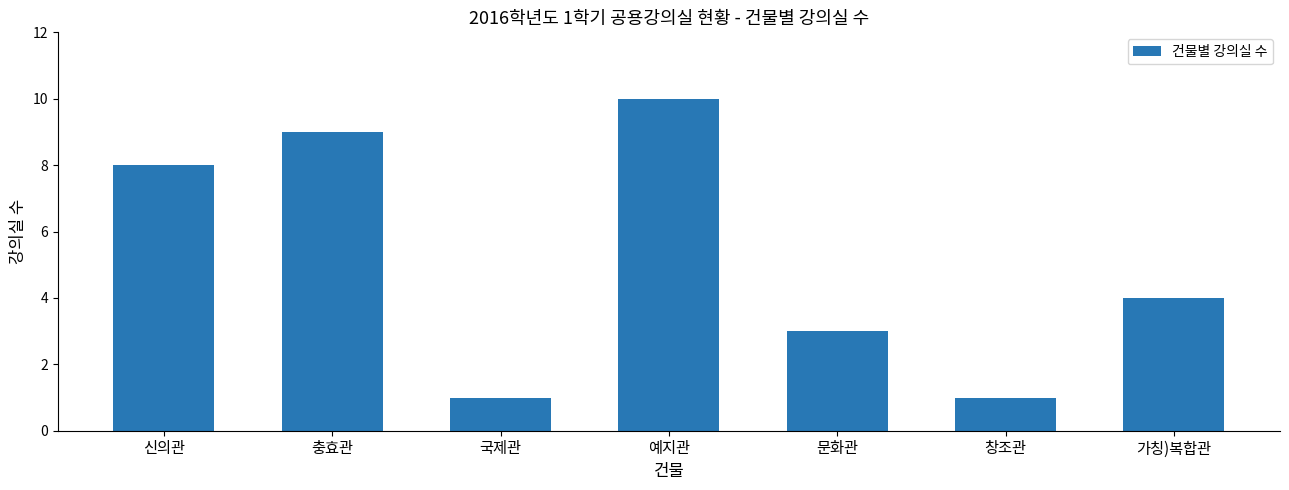

What is the value of the 7th bar from the left?

4